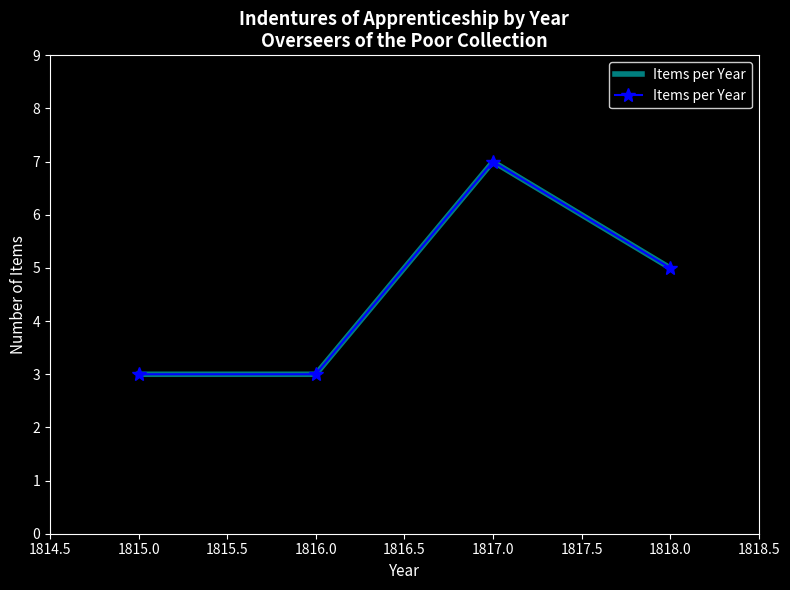

The value at 1816.0 is 1. True or false?

False